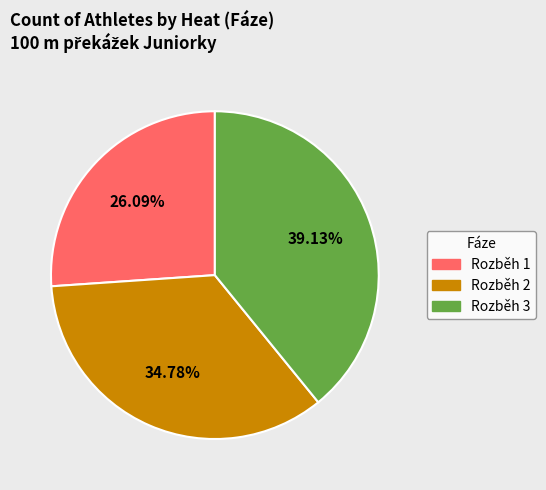

To the nearest percent, what is the difference between the largest and smallest slice percentages?

13%